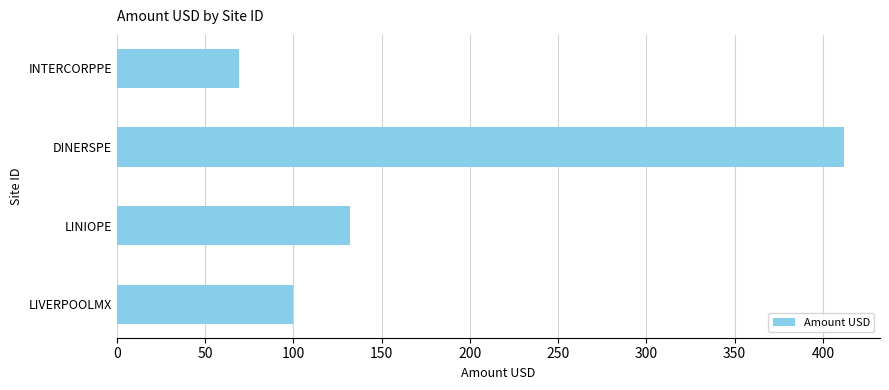

The chart shows a value of 132.0 at LINIOPE. True or false?

True